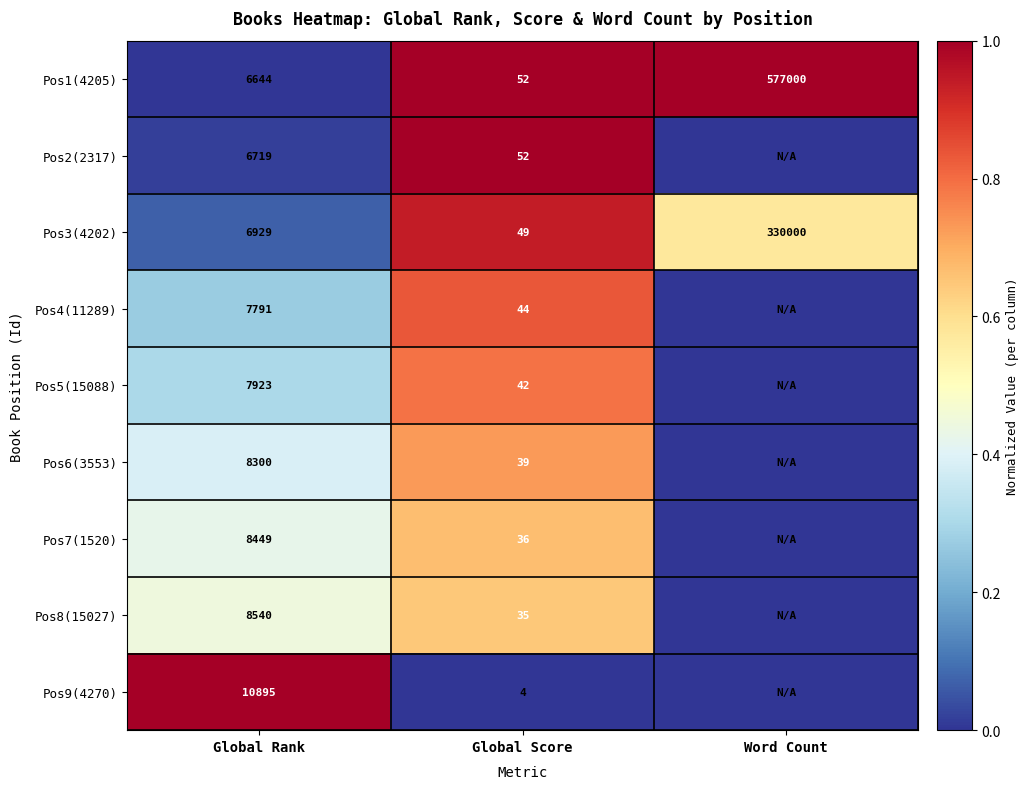

True or false: Pos6(3553) has a value of 54 at Global Score.

False